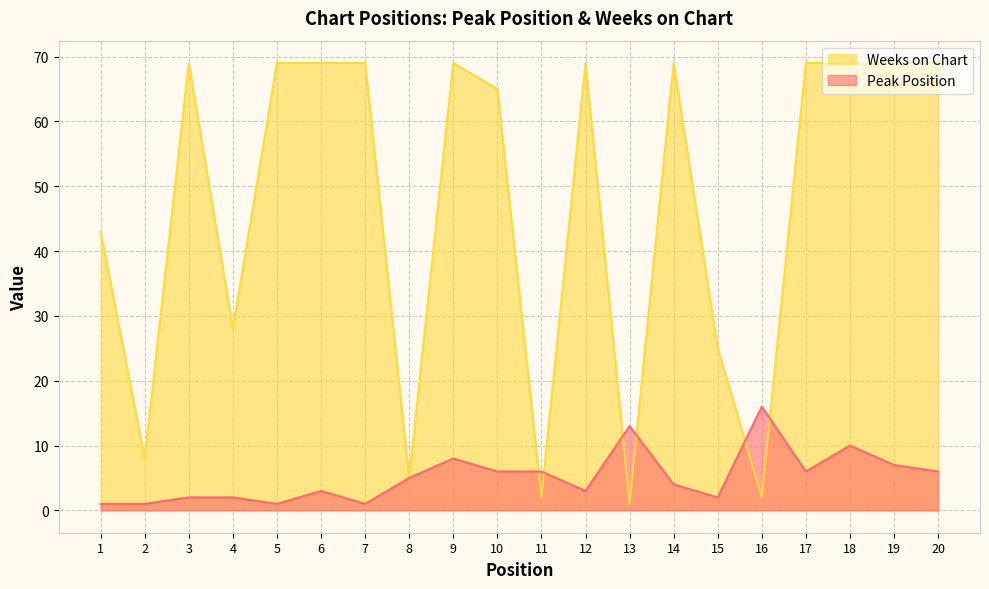

Rank the series at 1 from lowest to highest value.

Peak Position, Weeks on Chart